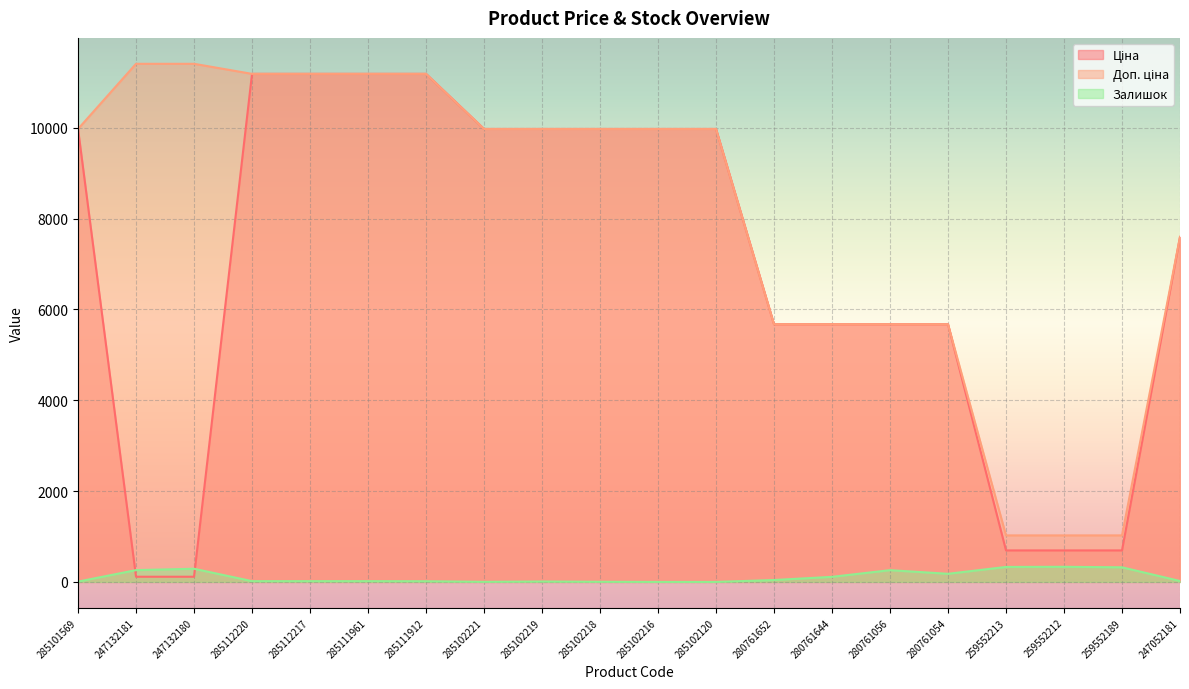

Rank the series by their maximum value, from lowest to highest.

Залишок, Ціна, Доп. ціна